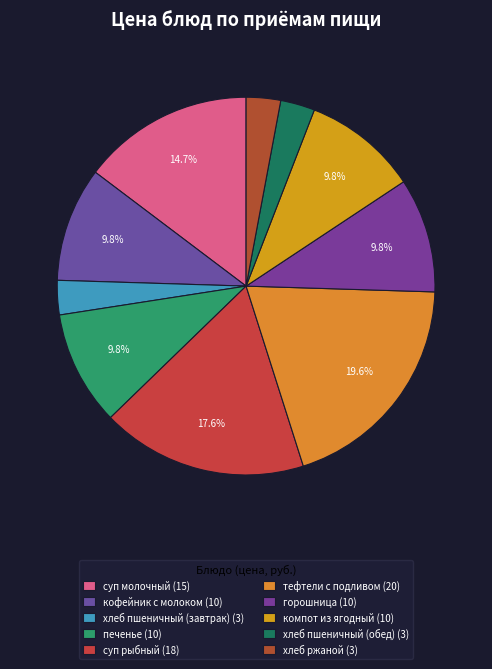

To the nearest percent, what is the difference between the largest and smallest slice percentages?

17%